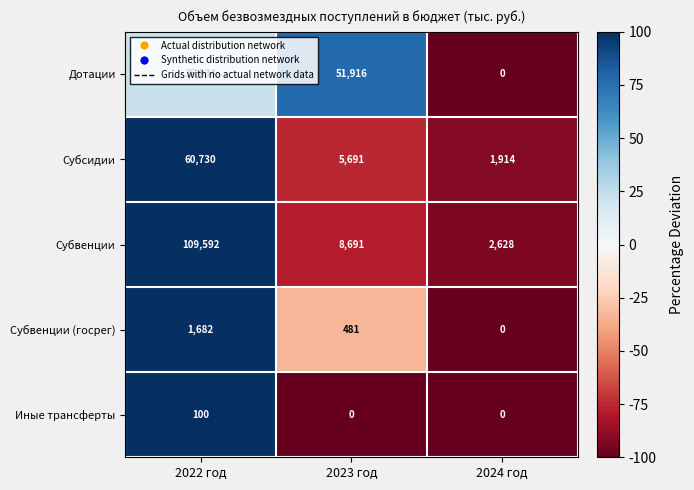

Count the number of data series in this chart.

5